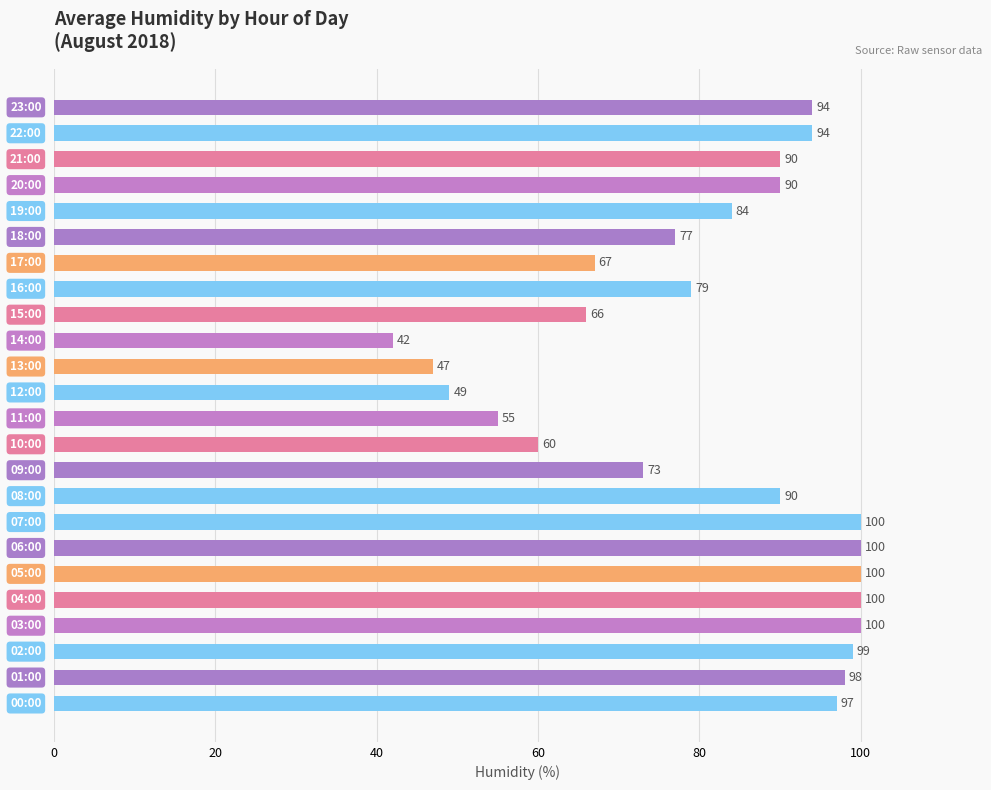

What is the average value?

81